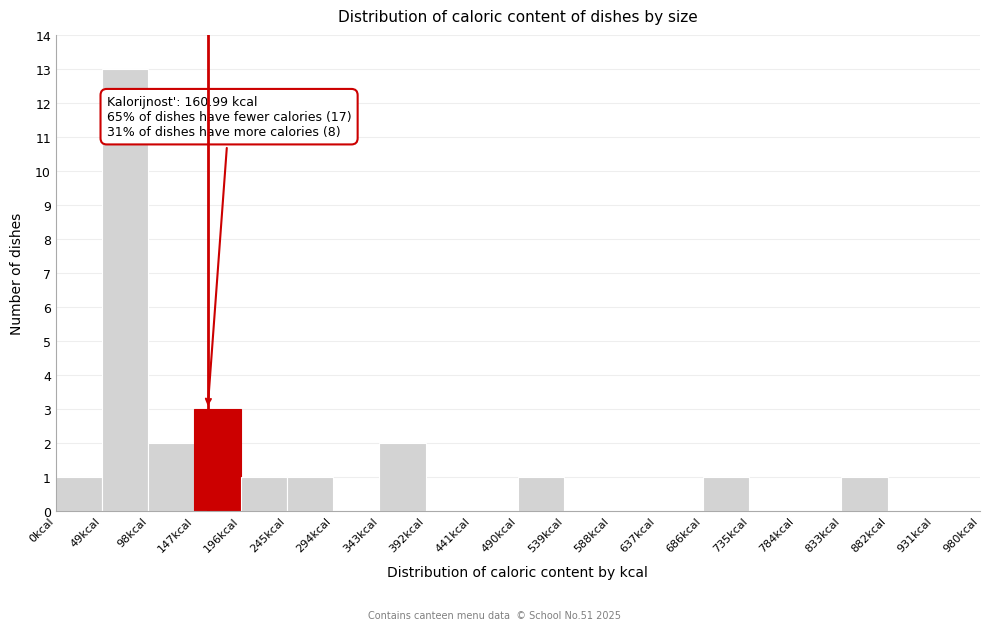

Which range on the x-axis has the tallest bar?

49 to 98